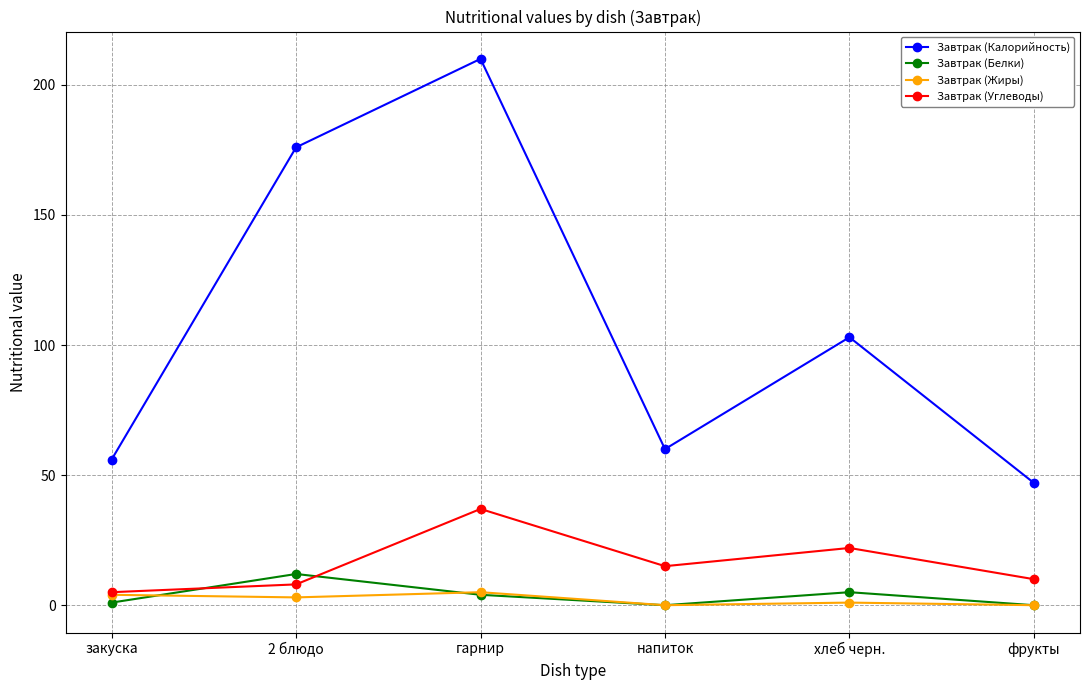

Reading left to right, what are all the values shown in this chart?

Завтрак (Калорийность): закуска=56	2 блюдо=176	гарнир=210	напиток=60	хлеб черн.=103	фрукты=47
Завтрак (Белки): закуска=1	2 блюдо=12	гарнир=4	напиток=0	хлеб черн.=5	фрукты=0
Завтрак (Жиры): закуска=4	2 блюдо=3	гарнир=5	напиток=0	хлеб черн.=1	фрукты=0
Завтрак (Углеводы): закуска=5	2 блюдо=8	гарнир=37	напиток=15	хлеб черн.=22	фрукты=10